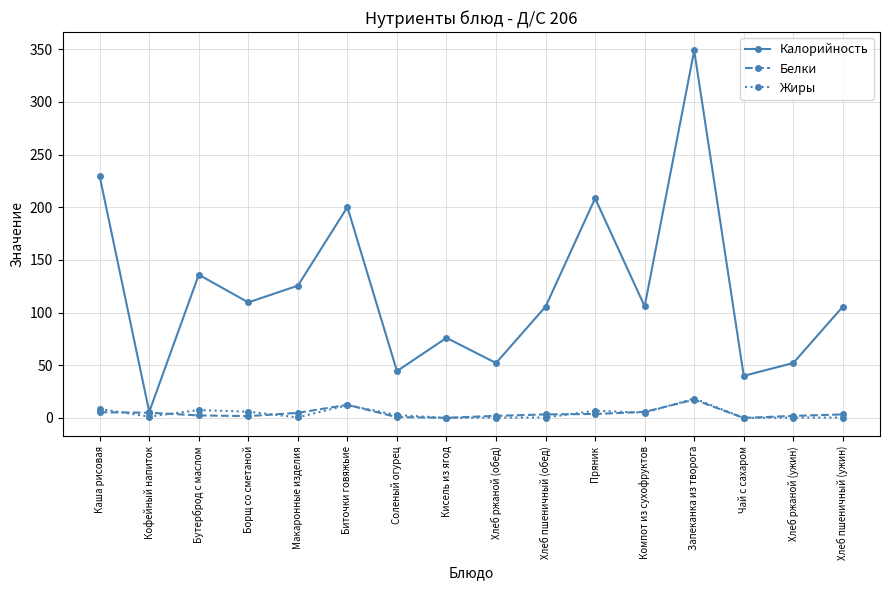

What is the highest value of the Белки series?

17.4